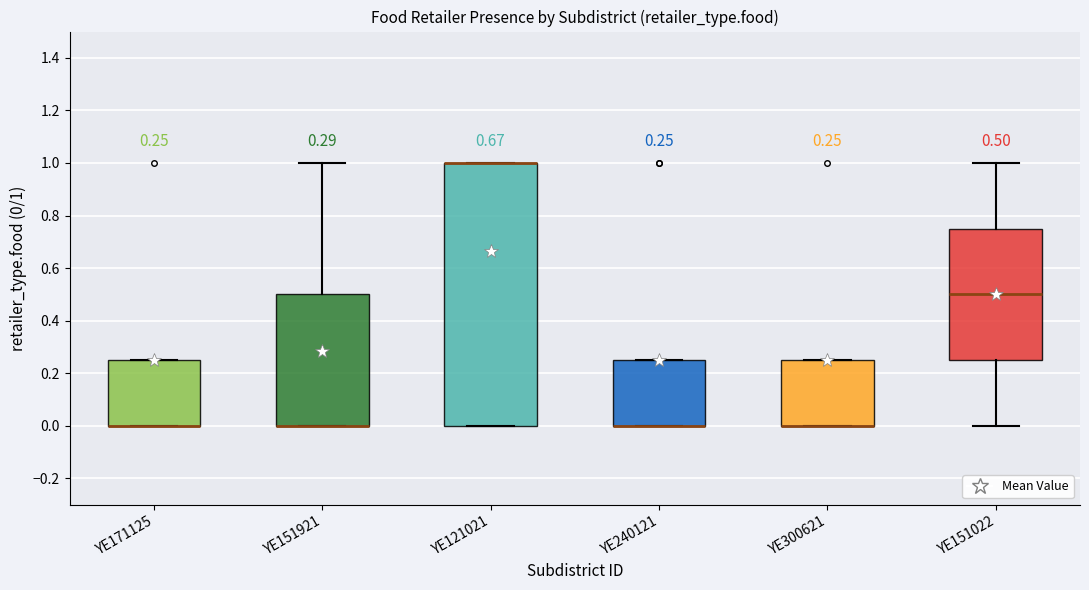

Comparing the boxes themselves (not the whiskers), which one is the tallest?

YE121021